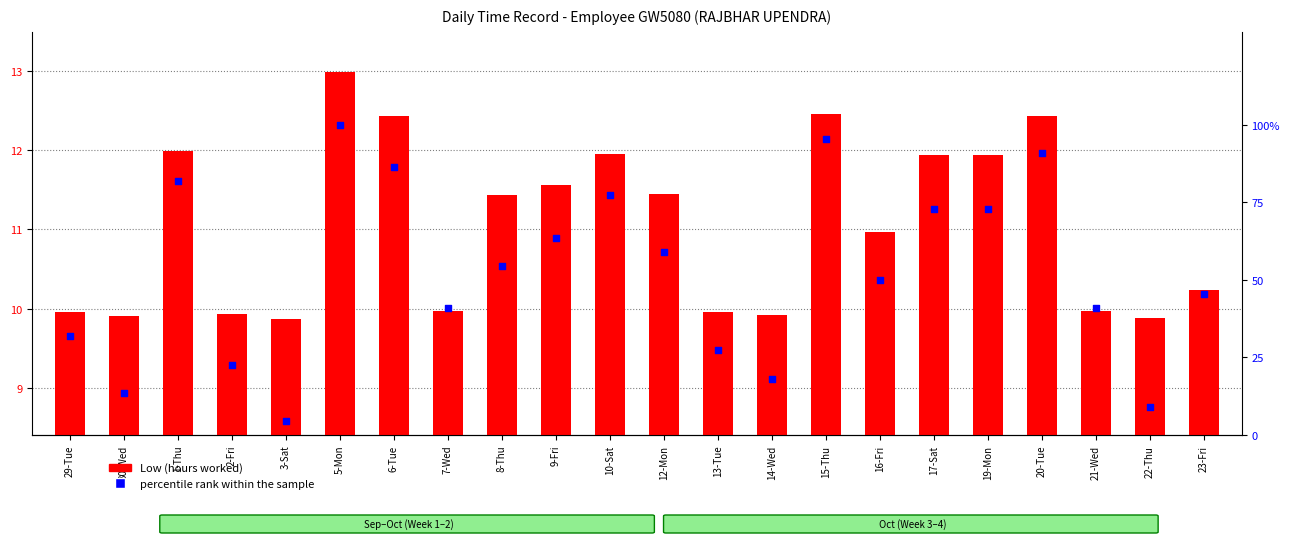

Which series has the widest spread of Y values?

percentile rank within the sample